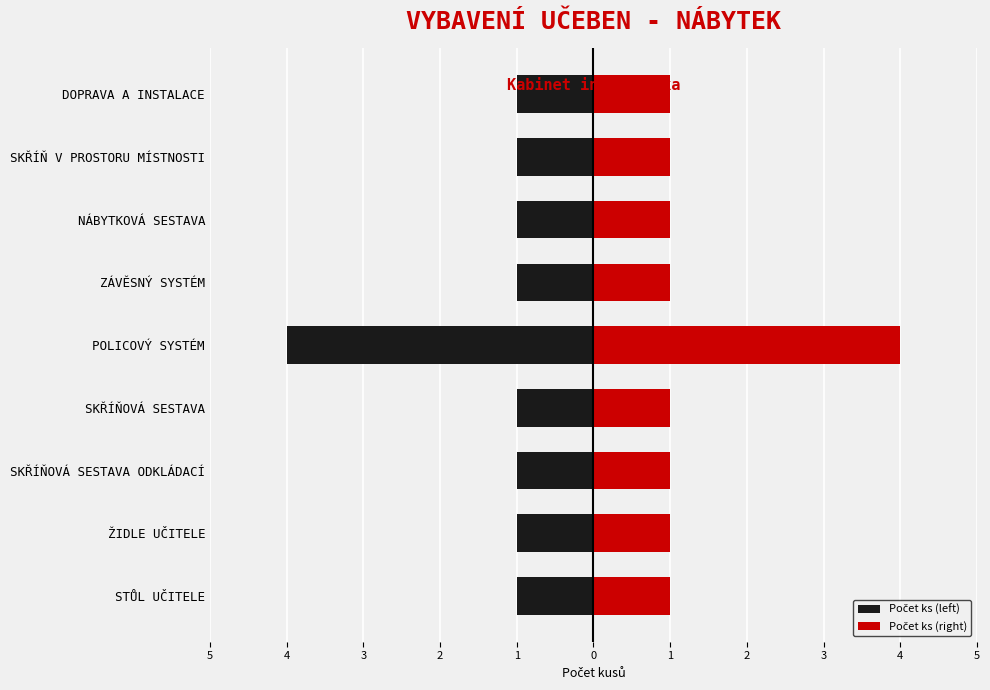

What value does the Počet ks (left) series have at ZÁVĚSNÝ SYSTÉM?

-1